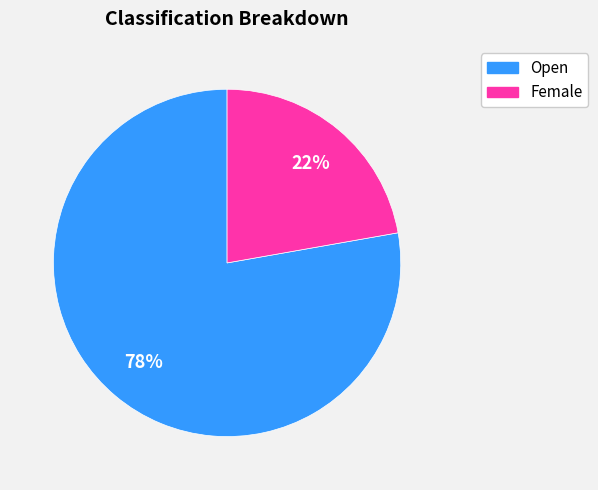

Which slice represents more than half of the pie?

Open